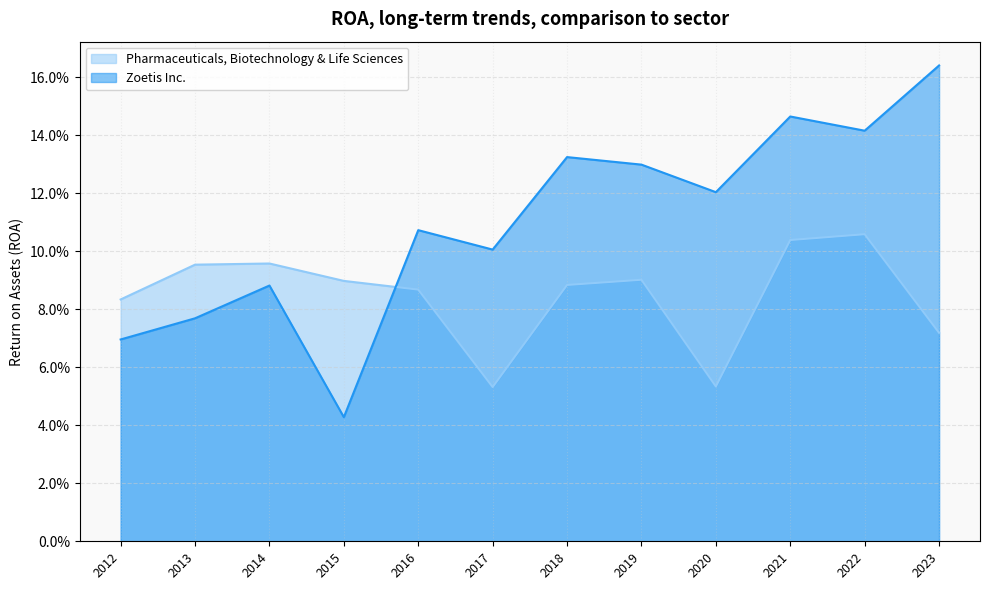

What is the difference between the Zoetis Inc. values at 2018 and 2015?

0.1